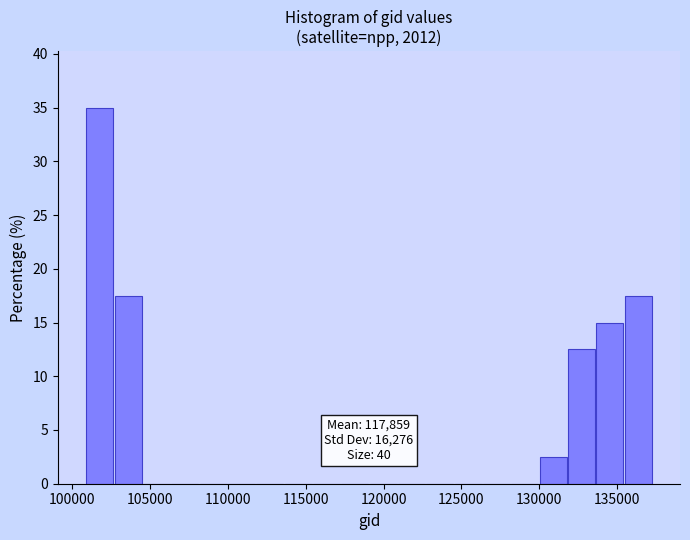

Around what value on the x-axis is the tallest bar? Give the approximate position of its centre, as read against the axis.

102000